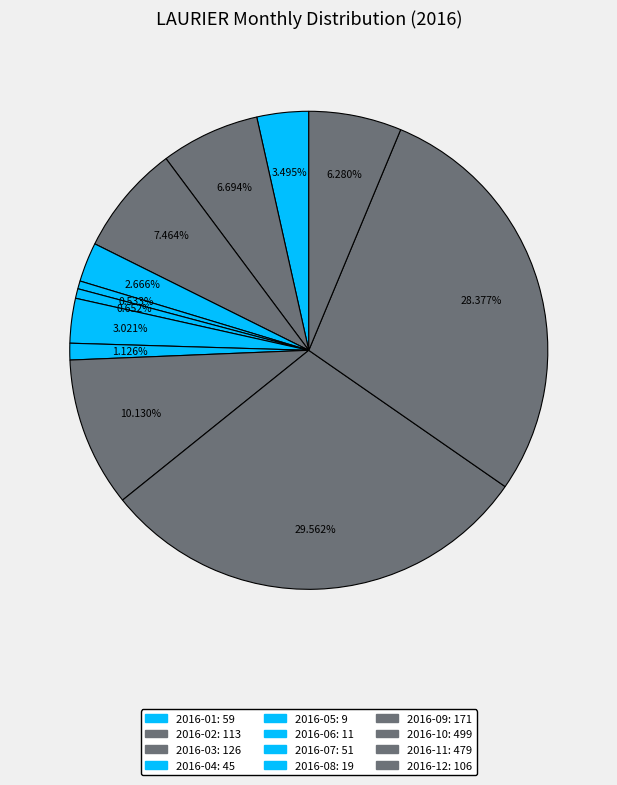

Approximately how many times larger is the value at 2016-05 compared to 2016-08?

0.5